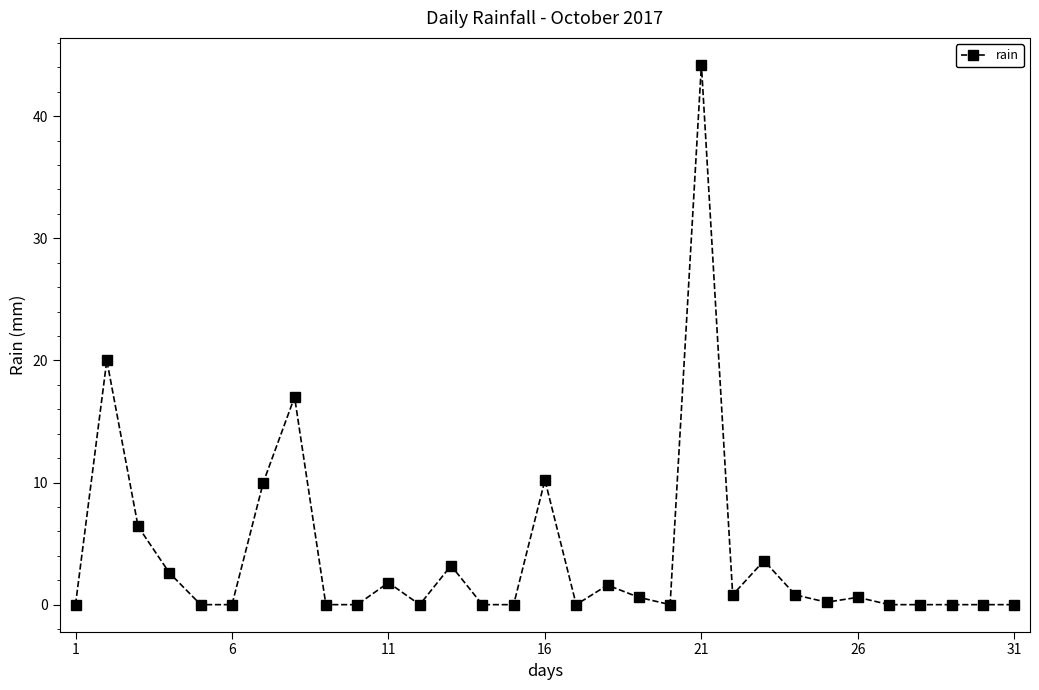

What is the greatest value displayed?

44.2